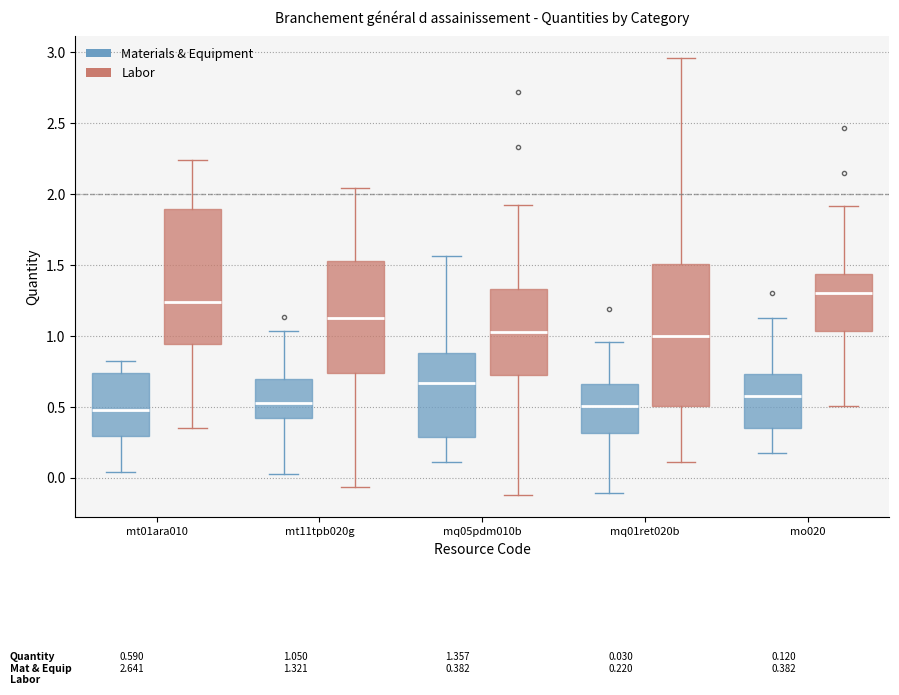

Which box's median line is the highest?

mo020 (Labor)